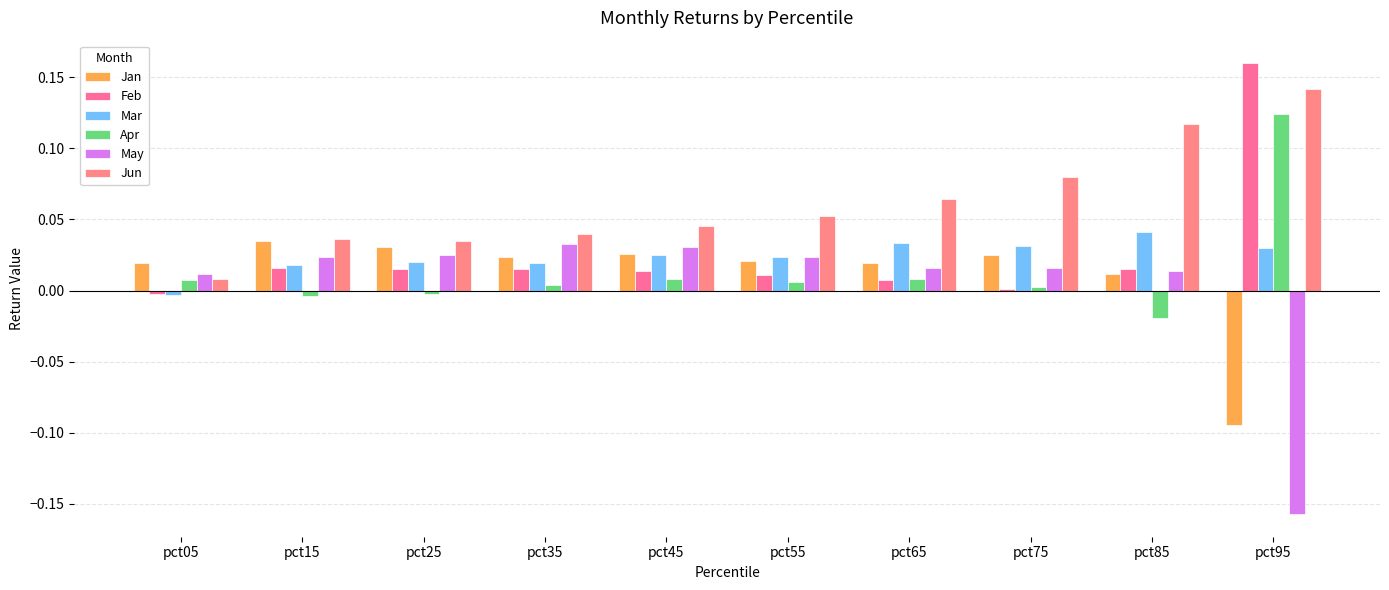

The value of Jun at pct85 is 0.1. True or false?

True